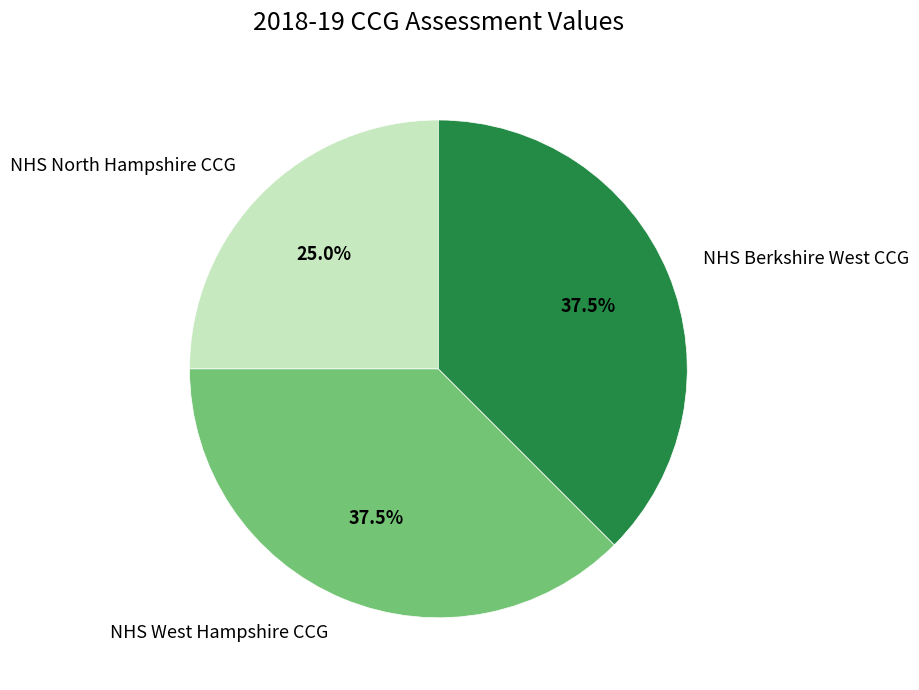

How many segments does this pie chart have?

3